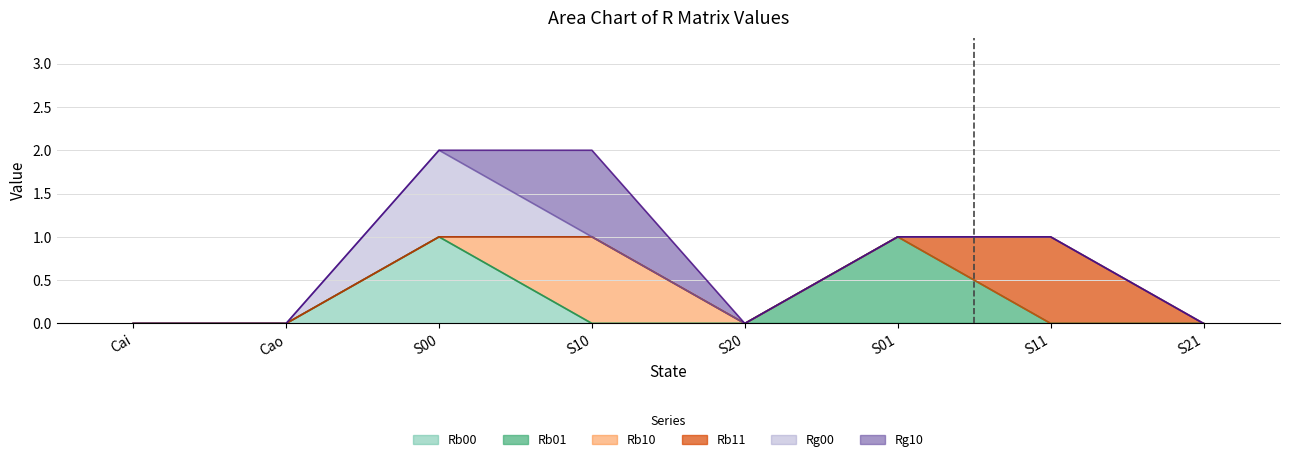

Count the Rg10 values in the range 0 to 1.

8